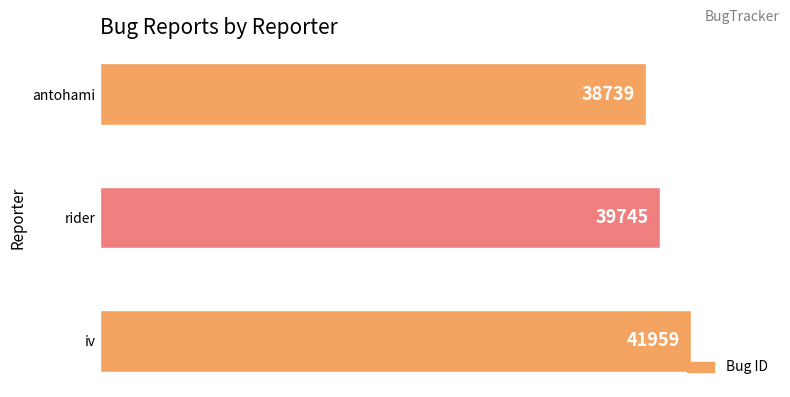

Does the chart contain any negative values?

No